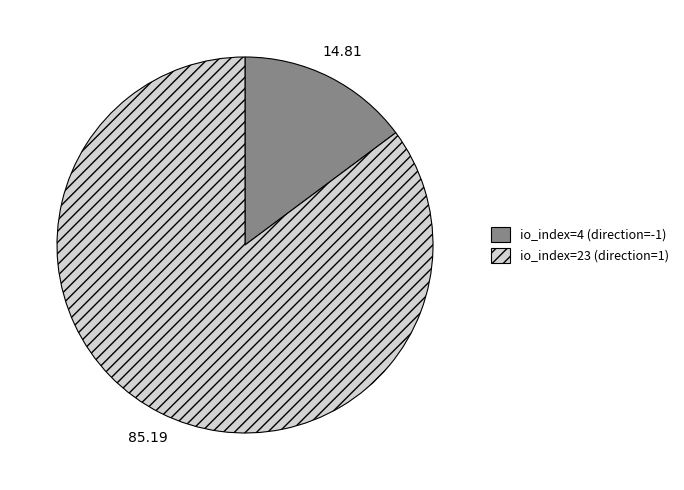

Which category has the smallest portion of the pie?

io_index=4 (direction=-1)